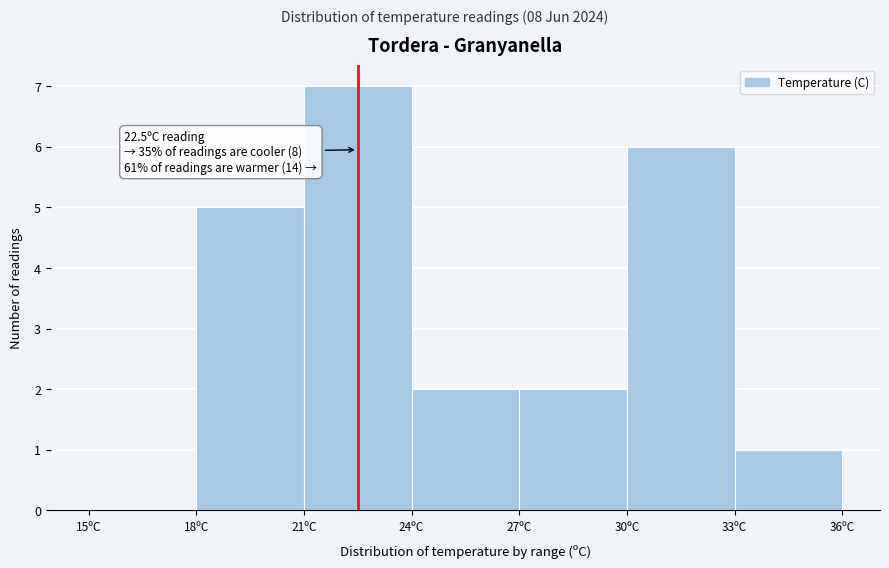

Over which range of the x-axis is the bar tallest?

21 to 24